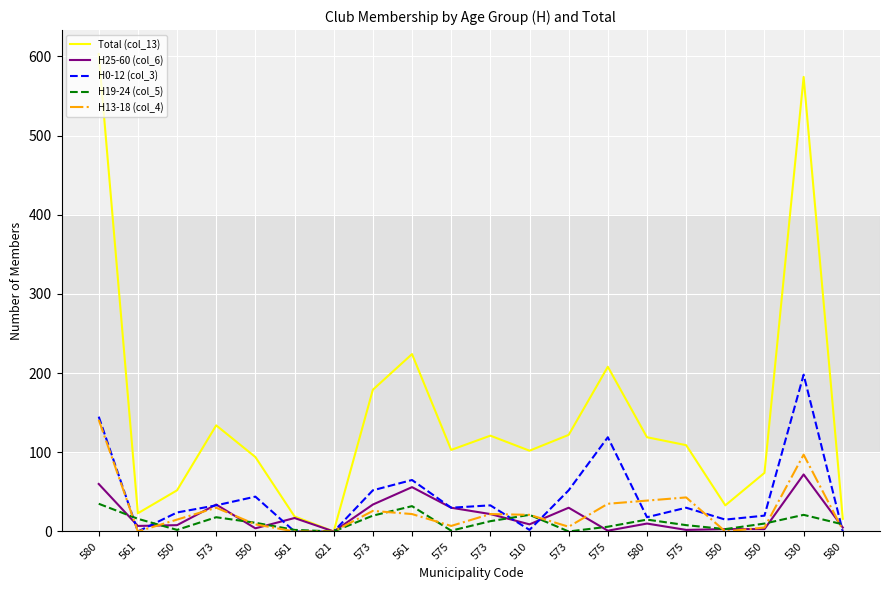

What are all the series names shown in the legend?

Total (col_13), H25-60 (col_6), H0-12 (col_3), H19-24 (col_5), H13-18 (col_4)